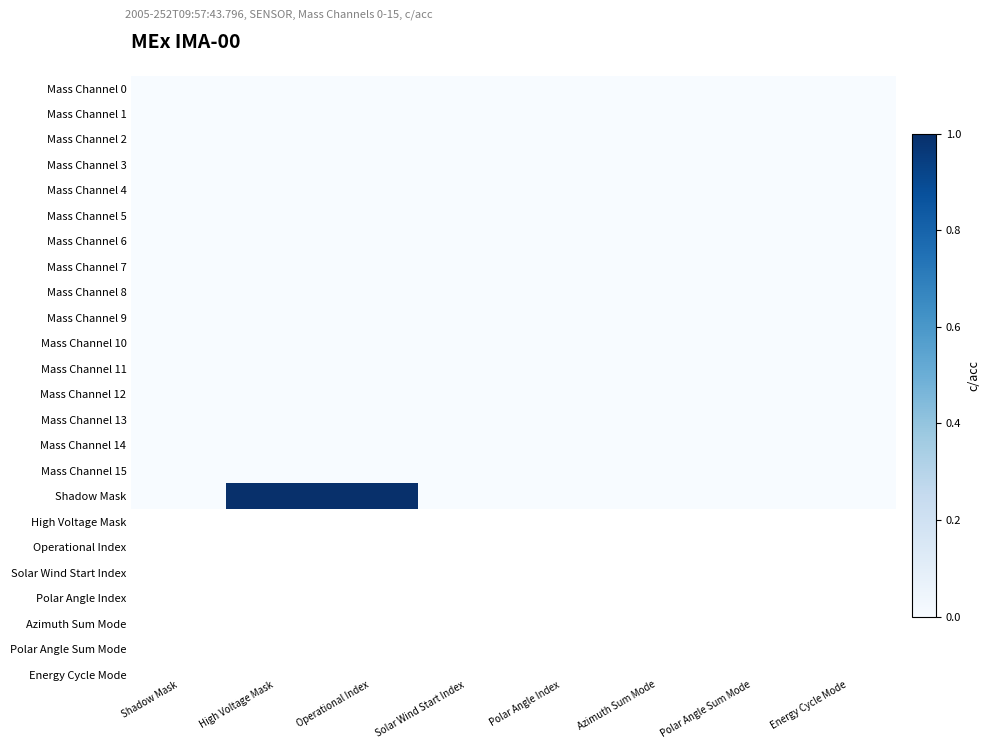

Reading left to right, what are all the values shown in this chart?

Mass Channel 0: Shadow Mask=0	High Voltage Mask=0	Operational Index=0	Solar Wind Start Index=0	Polar Angle Index=0	Azimuth Sum Mode=0	Polar Angle Sum Mode=0	Energy Cycle Mode=0
Mass Channel 1: Shadow Mask=0	High Voltage Mask=0	Operational Index=0	Solar Wind Start Index=0	Polar Angle Index=0	Azimuth Sum Mode=0	Polar Angle Sum Mode=0	Energy Cycle Mode=0
Mass Channel 2: Shadow Mask=0	High Voltage Mask=0	Operational Index=0	Solar Wind Start Index=0	Polar Angle Index=0	Azimuth Sum Mode=0	Polar Angle Sum Mode=0	Energy Cycle Mode=0
Mass Channel 3: Shadow Mask=0	High Voltage Mask=0	Operational Index=0	Solar Wind Start Index=0	Polar Angle Index=0	Azimuth Sum Mode=0	Polar Angle Sum Mode=0	Energy Cycle Mode=0
Mass Channel 4: Shadow Mask=0	High Voltage Mask=0	Operational Index=0	Solar Wind Start Index=0	Polar Angle Index=0	Azimuth Sum Mode=0	Polar Angle Sum Mode=0	Energy Cycle Mode=0
Mass Channel 5: Shadow Mask=0	High Voltage Mask=0	Operational Index=0	Solar Wind Start Index=0	Polar Angle Index=0	Azimuth Sum Mode=0	Polar Angle Sum Mode=0	Energy Cycle Mode=0
Mass Channel 6: Shadow Mask=0	High Voltage Mask=0	Operational Index=0	Solar Wind Start Index=0	Polar Angle Index=0	Azimuth Sum Mode=0	Polar Angle Sum Mode=0	Energy Cycle Mode=0
Mass Channel 7: Shadow Mask=0	High Voltage Mask=0	Operational Index=0	Solar Wind Start Index=0	Polar Angle Index=0	Azimuth Sum Mode=0	Polar Angle Sum Mode=0	Energy Cycle Mode=0
Mass Channel 8: Shadow Mask=0	High Voltage Mask=0	Operational Index=0	Solar Wind Start Index=0	Polar Angle Index=0	Azimuth Sum Mode=0	Polar Angle Sum Mode=0	Energy Cycle Mode=0
Mass Channel 9: Shadow Mask=0	High Voltage Mask=0	Operational Index=0	Solar Wind Start Index=0	Polar Angle Index=0	Azimuth Sum Mode=0	Polar Angle Sum Mode=0	Energy Cycle Mode=0
Mass Channel 10: Shadow Mask=0	High Voltage Mask=0	Operational Index=0	Solar Wind Start Index=0	Polar Angle Index=0	Azimuth Sum Mode=0	Polar Angle Sum Mode=0	Energy Cycle Mode=0
Mass Channel 11: Shadow Mask=0	High Voltage Mask=0	Operational Index=0	Solar Wind Start Index=0	Polar Angle Index=0	Azimuth Sum Mode=0	Polar Angle Sum Mode=0	Energy Cycle Mode=0
Mass Channel 12: Shadow Mask=0	High Voltage Mask=0	Operational Index=0	Solar Wind Start Index=0	Polar Angle Index=0	Azimuth Sum Mode=0	Polar Angle Sum Mode=0	Energy Cycle Mode=0
Mass Channel 13: Shadow Mask=0	High Voltage Mask=0	Operational Index=0	Solar Wind Start Index=0	Polar Angle Index=0	Azimuth Sum Mode=0	Polar Angle Sum Mode=0	Energy Cycle Mode=0
Mass Channel 14: Shadow Mask=0	High Voltage Mask=0	Operational Index=0	Solar Wind Start Index=0	Polar Angle Index=0	Azimuth Sum Mode=0	Polar Angle Sum Mode=0	Energy Cycle Mode=0
Mass Channel 15: Shadow Mask=0	High Voltage Mask=0	Operational Index=0	Solar Wind Start Index=0	Polar Angle Index=0	Azimuth Sum Mode=0	Polar Angle Sum Mode=0	Energy Cycle Mode=0
Shadow Mask: Shadow Mask=0	High Voltage Mask=1	Operational Index=24	Solar Wind Start Index=0	Polar Angle Index=0	Azimuth Sum Mode=0	Polar Angle Sum Mode=0	Energy Cycle Mode=0